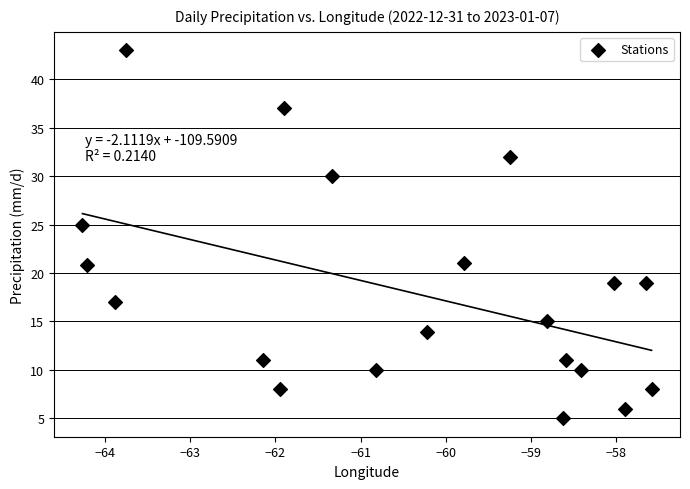

What Y value in the scatter plot is closest to 24?

25.0